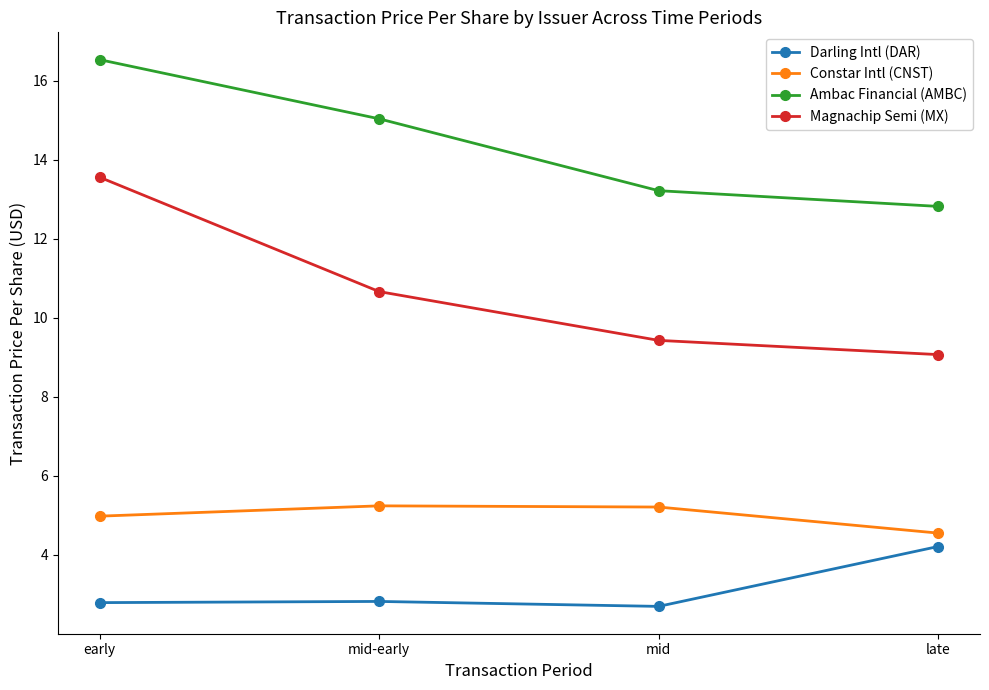

Reading left to right, what are all the values shown in this chart?

Darling Intl (DAR): early=2.8	mid-early=2.8	mid=2.7	late=4.2
Constar Intl (CNST): early=5.0	mid-early=5.2	mid=5.2	late=4.6
Ambac Financial (AMBC): early=16.5	mid-early=15.0	mid=13.2	late=12.8
Magnachip Semi (MX): early=13.6	mid-early=10.7	mid=9.4	late=9.1